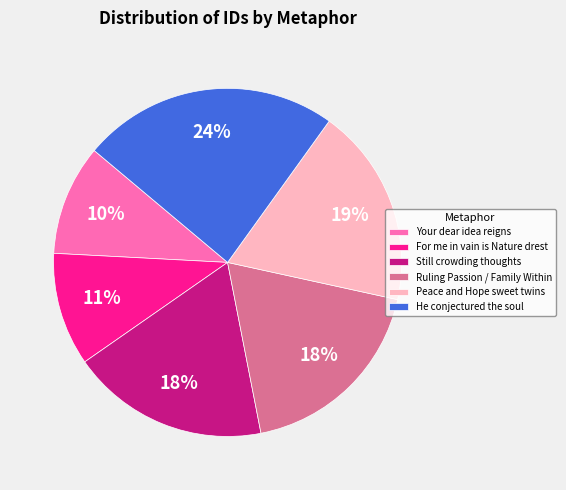

Does Still crowding thoughts account for over 50% of the chart?

No